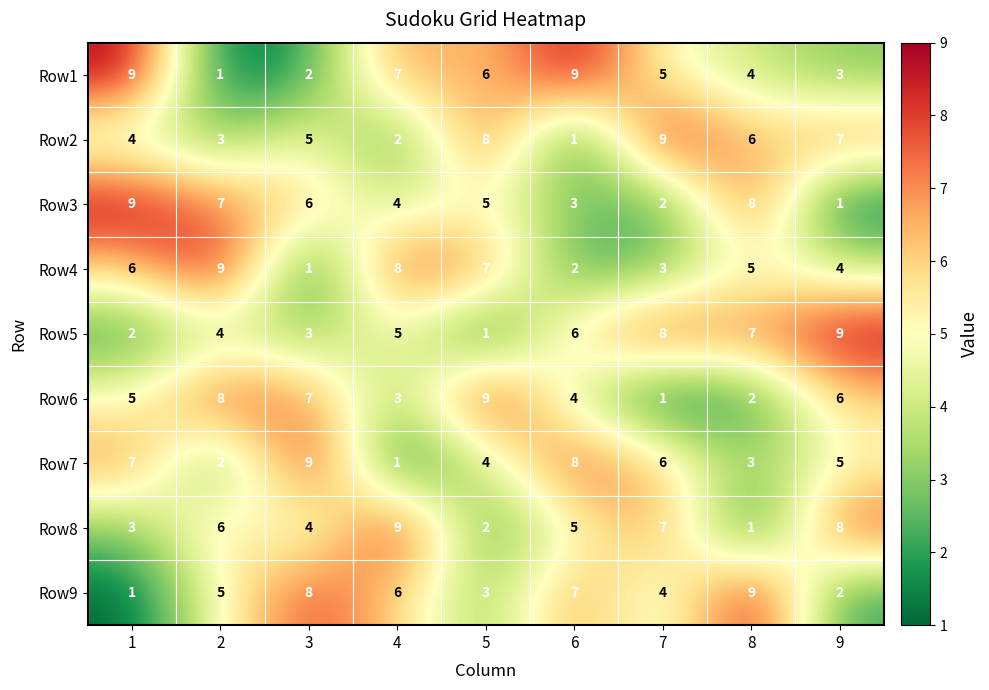

At which category is the sum across all series the highest?

1